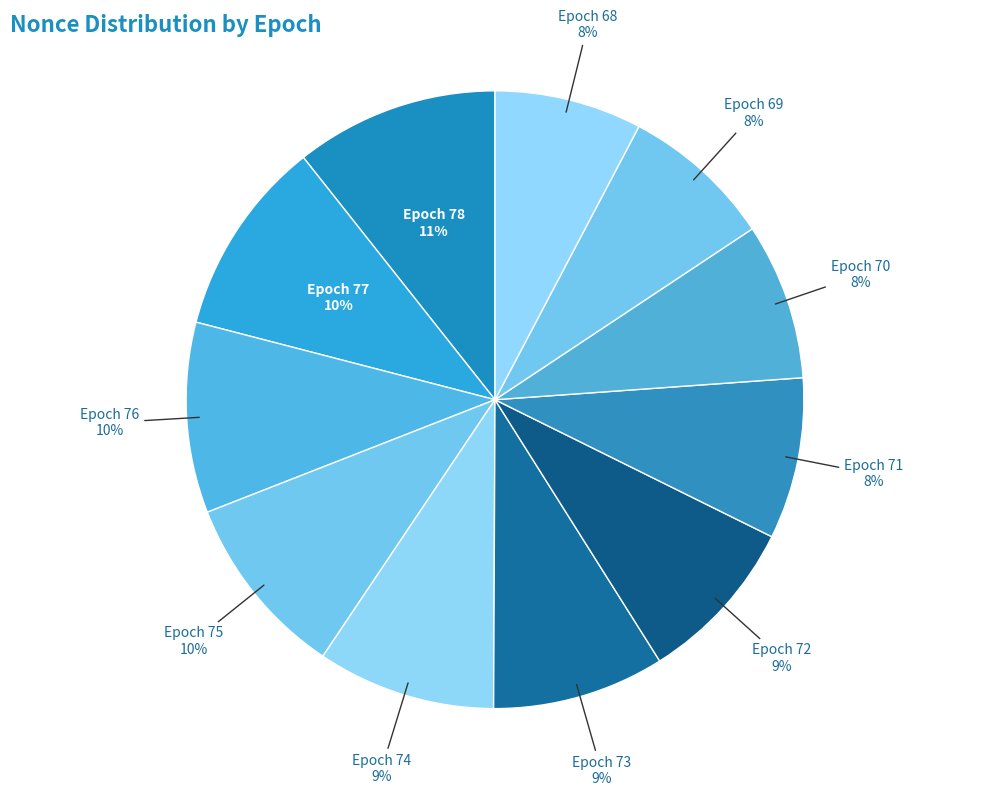

Does any single category account for the majority?

No